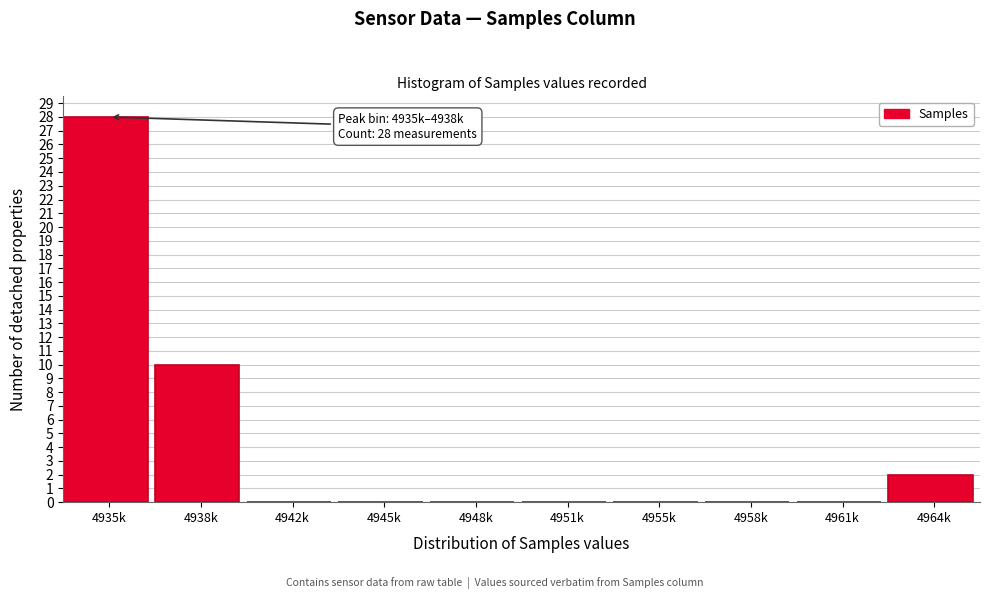

Reading left to right, list all the values displayed in this chart.

4935k=28	4938k=10	4942k=0	4945k=0	4948k=0	4951k=0	4955k=0	4958k=0	4961k=0	4964k=2